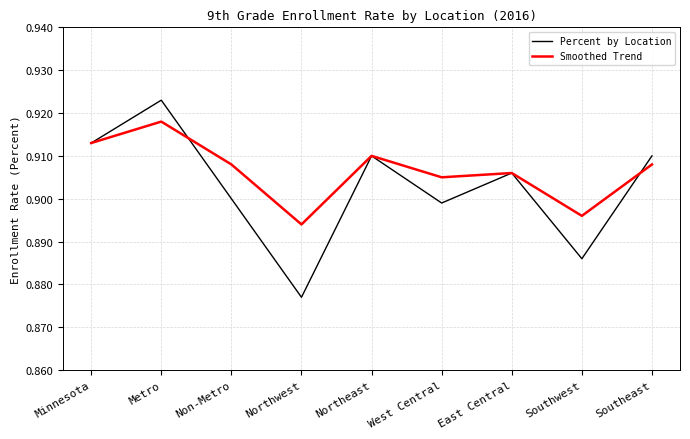

At which label does Smoothed Trend reach its peak?

Metro